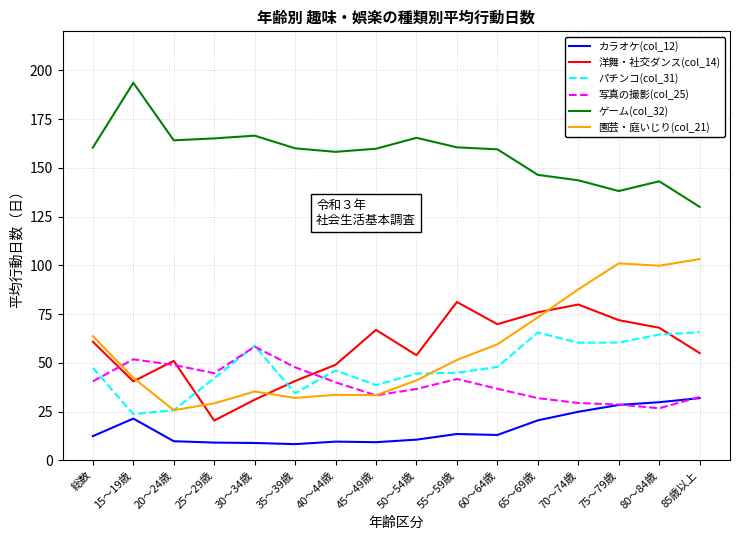

What are all the series names shown in the legend?

カラオケ(col_12), 洋舞・社交ダンス(col_14), パチンコ(col_31), 写真の撮影(col_25), ゲーム(col_32), 園芸・庭いじり(col_21)